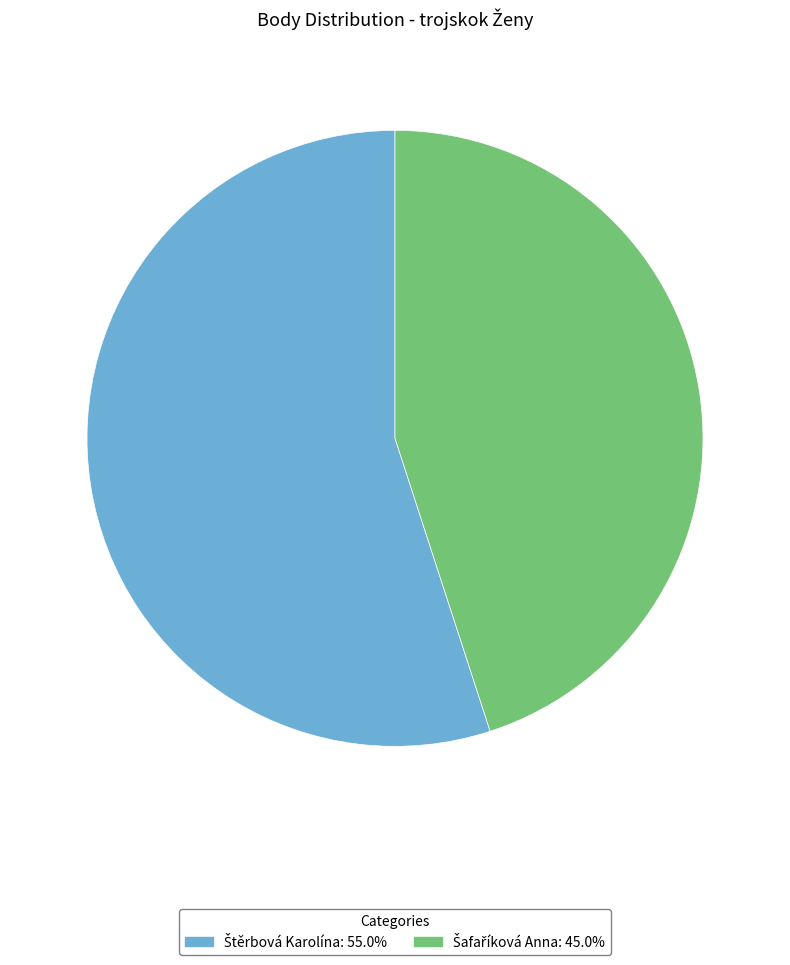

Does any single category account for the majority?

Yes